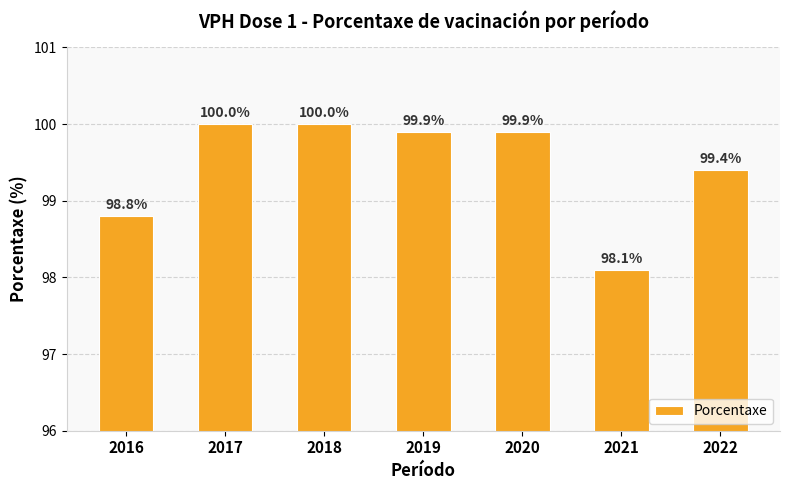

What is the change in value from 2021 to 2022?

+1.3